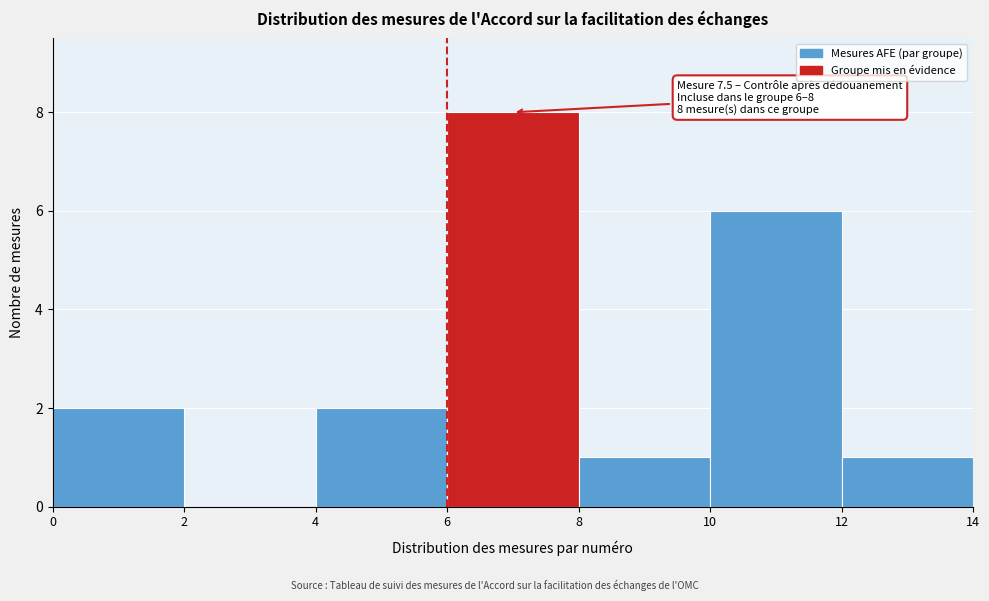

Which range on the x-axis has the tallest bar?

6 to 8